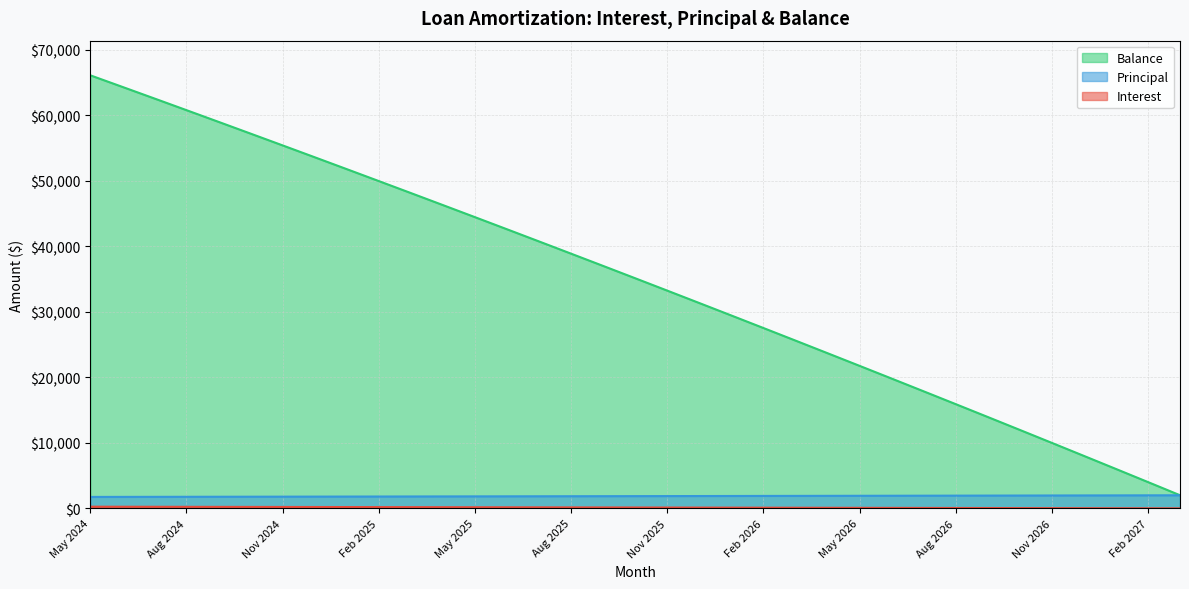

Which label corresponds to the smallest value in the chart?

Mar 2027